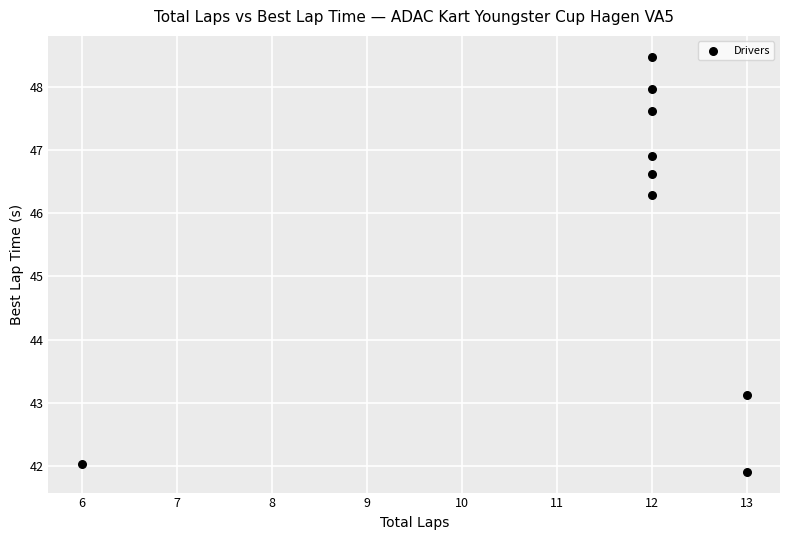

What Y value in the scatter plot is closest to 45?

46.3